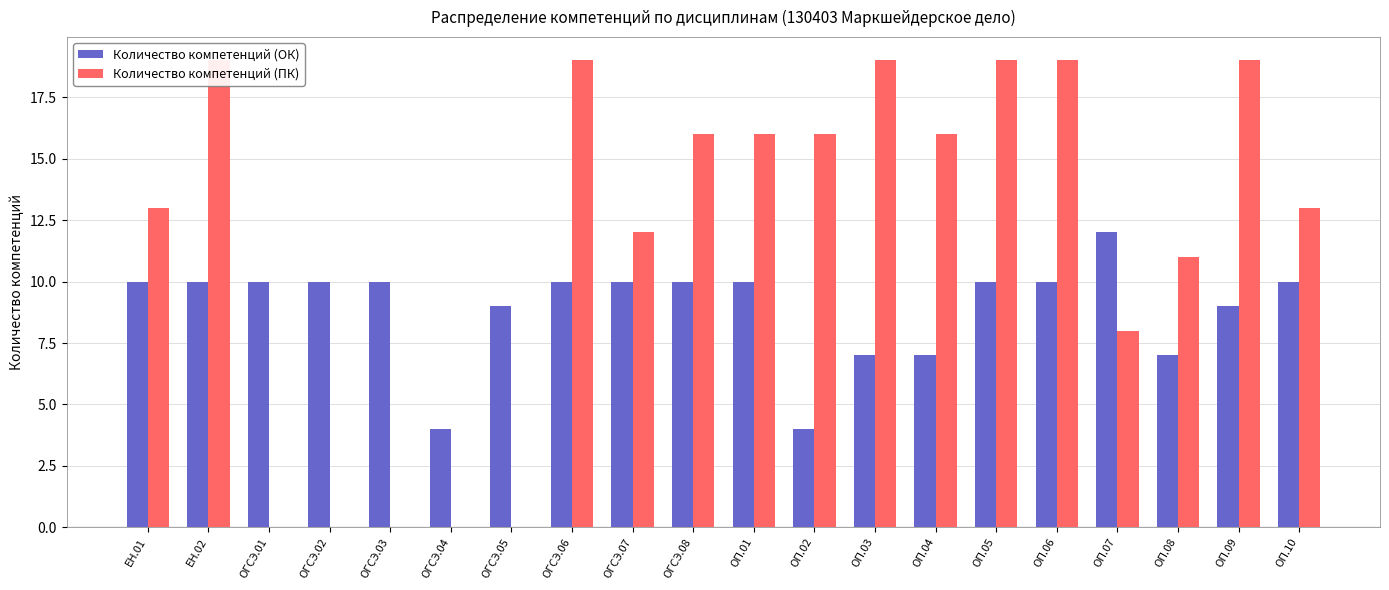

Rank the series at ОГСЭ.03 from highest to lowest value.

Количество компетенций (ОК), Количество компетенций (ПК)